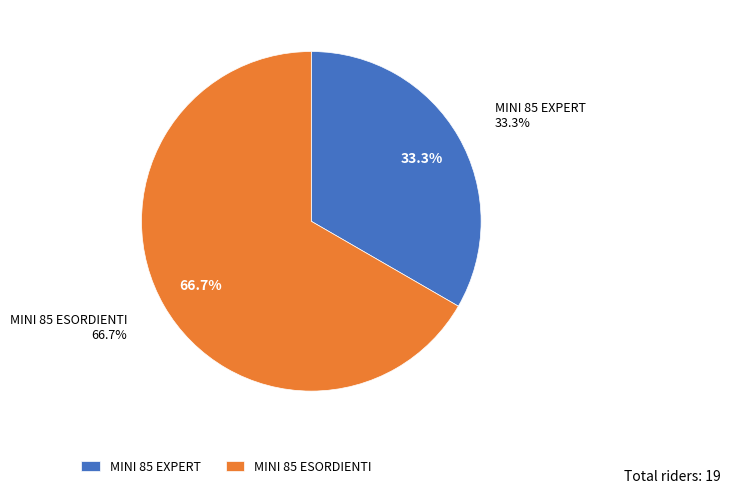

To the nearest percent, what portion does MINI 85 ESORDIENTI represent?

67%